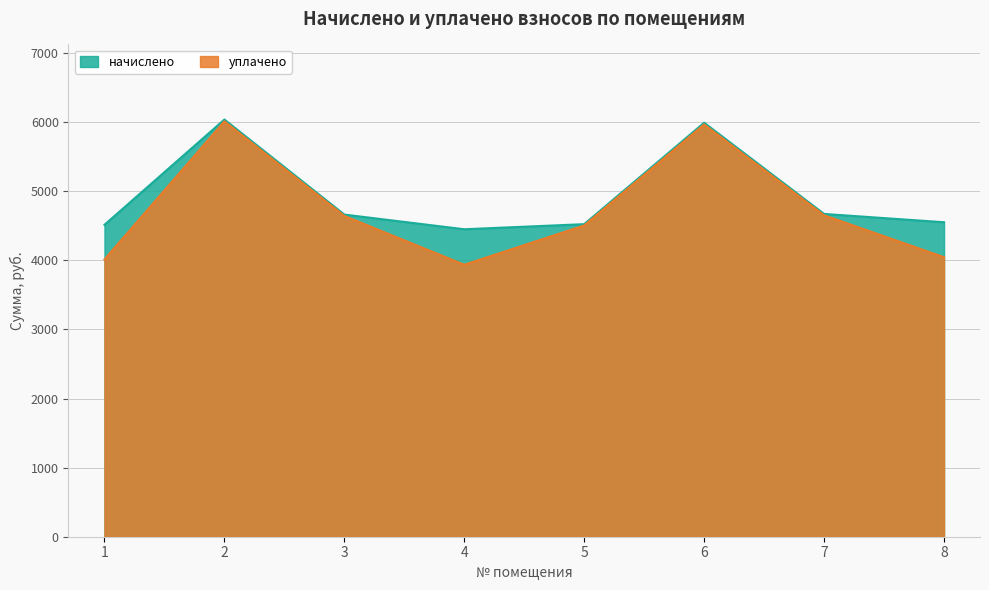

Reading left to right, extract all data points from this chart.

начислено: 1=4515.4	2=6039.0	3=4663.2	4=4450.8	5=4524.7	6=5992.8	7=4672.4	8=4552.4
уплачено: 1=4013.7	2=6013.5	3=4643.5	4=3937.4	5=4505.6	6=5967.5	7=4652.7	8=4046.6